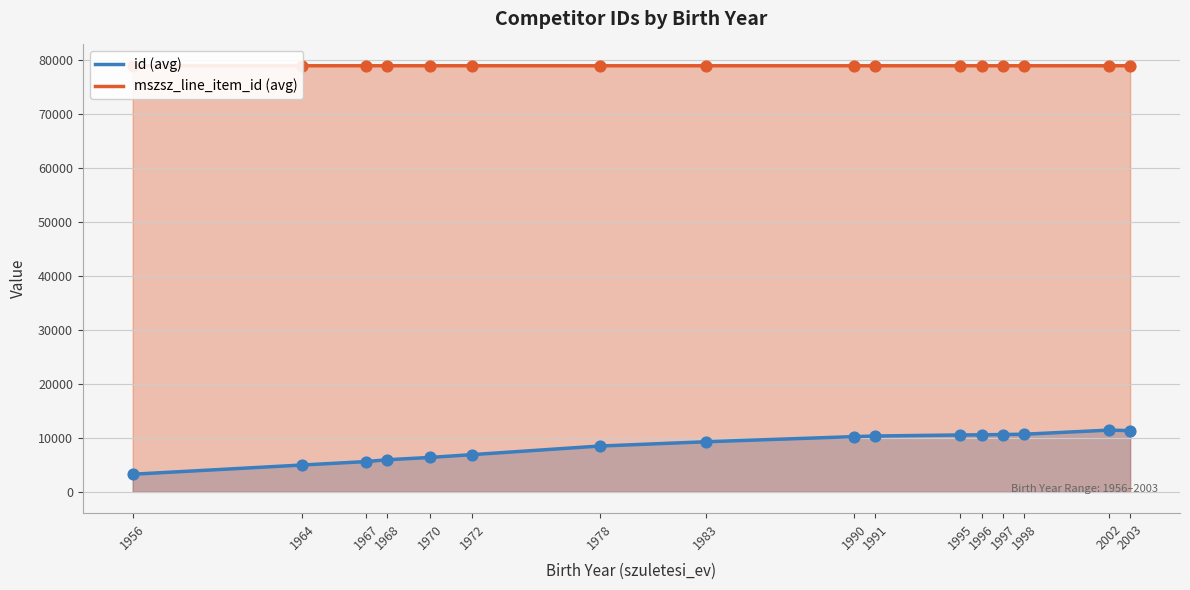

At which category is the sum across all series the highest?

2002